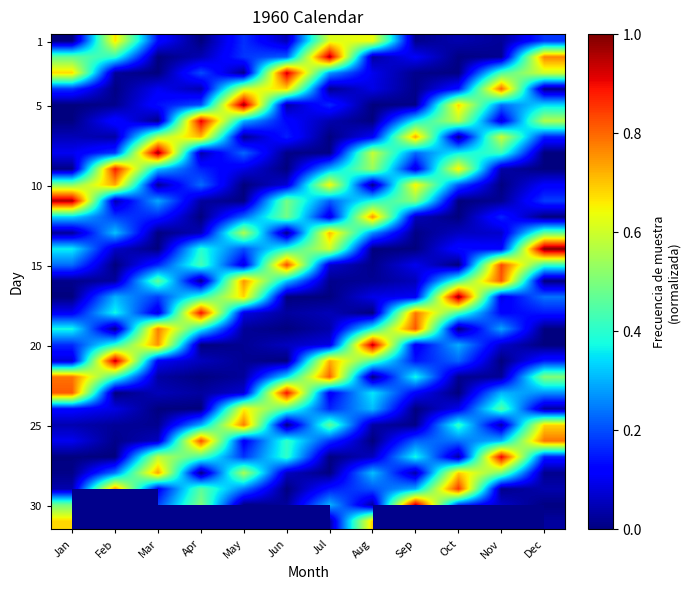

What is the total value across all series at Feb?

7.7